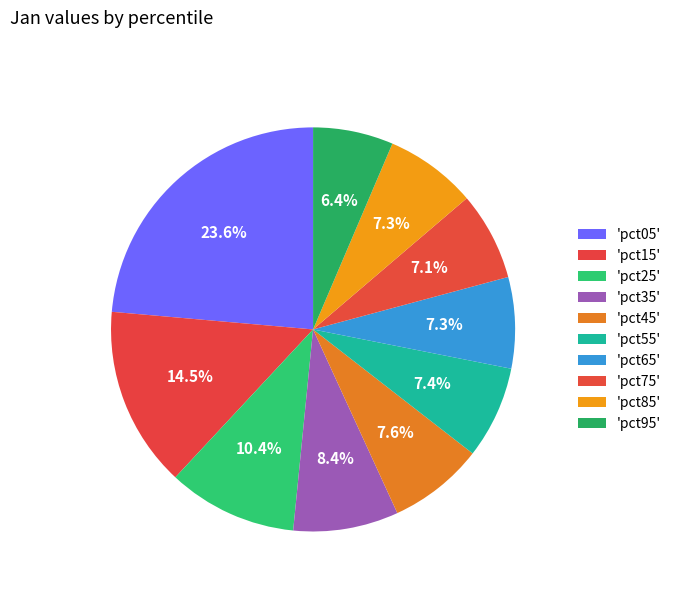

What is the smallest slice in the pie chart?

pct95